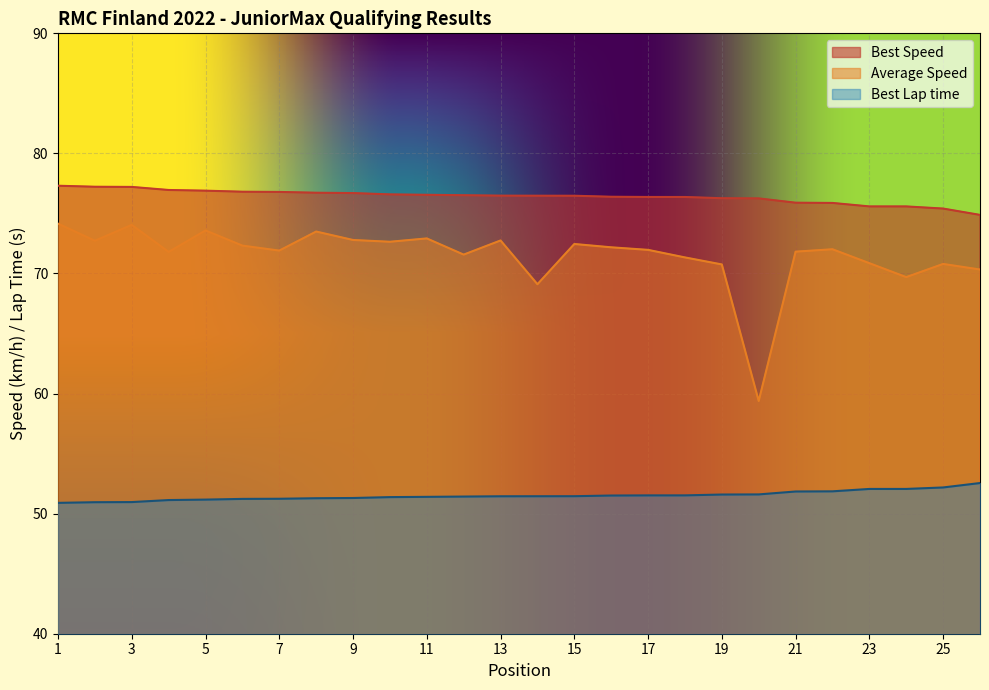

What are all the series names shown in the legend?

Best Speed, Average Speed, Best Lap time